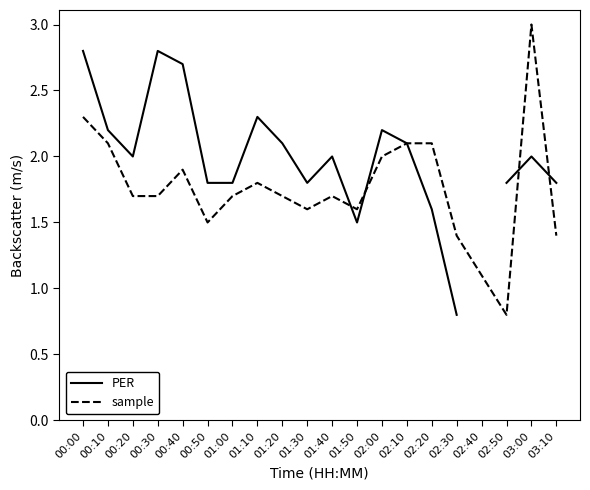

At which label does PER reach its minimum?

02:30